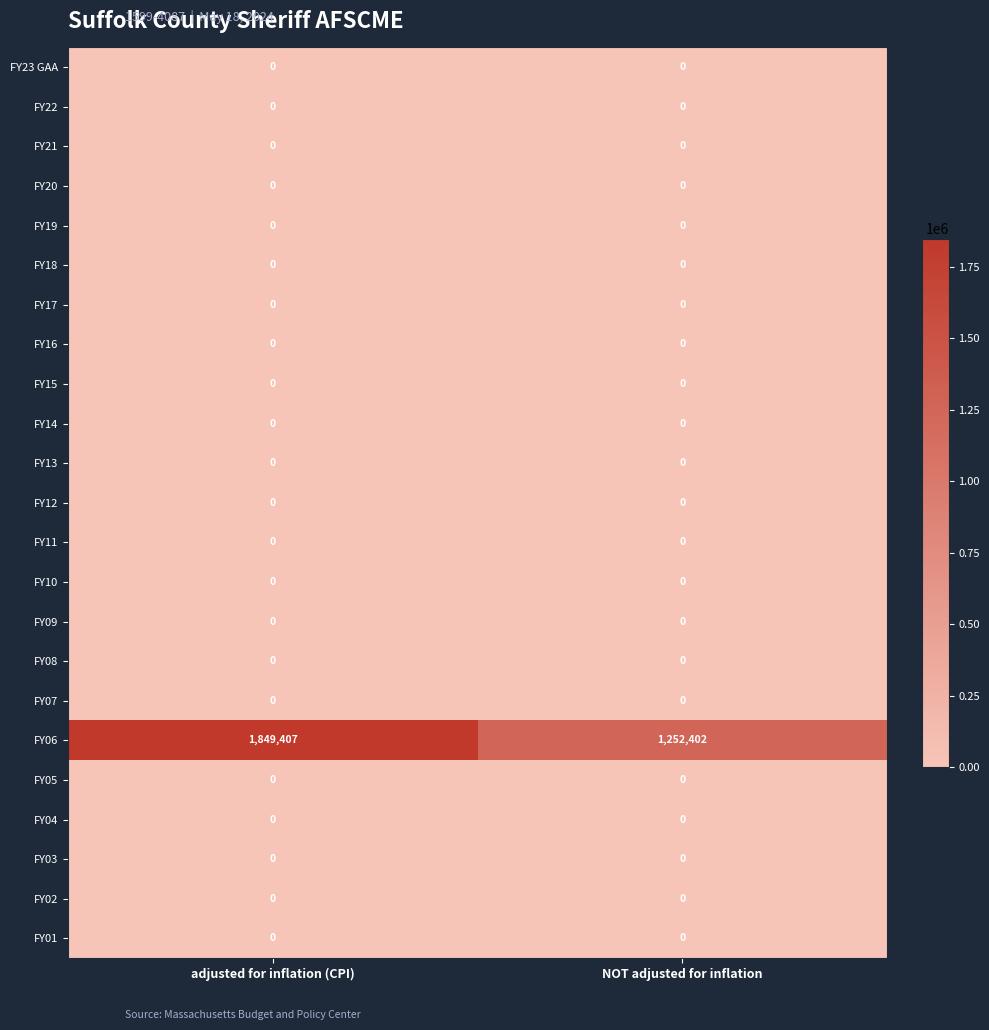

What is the total value across all series at adjusted for inflation (CPI)?

1849407